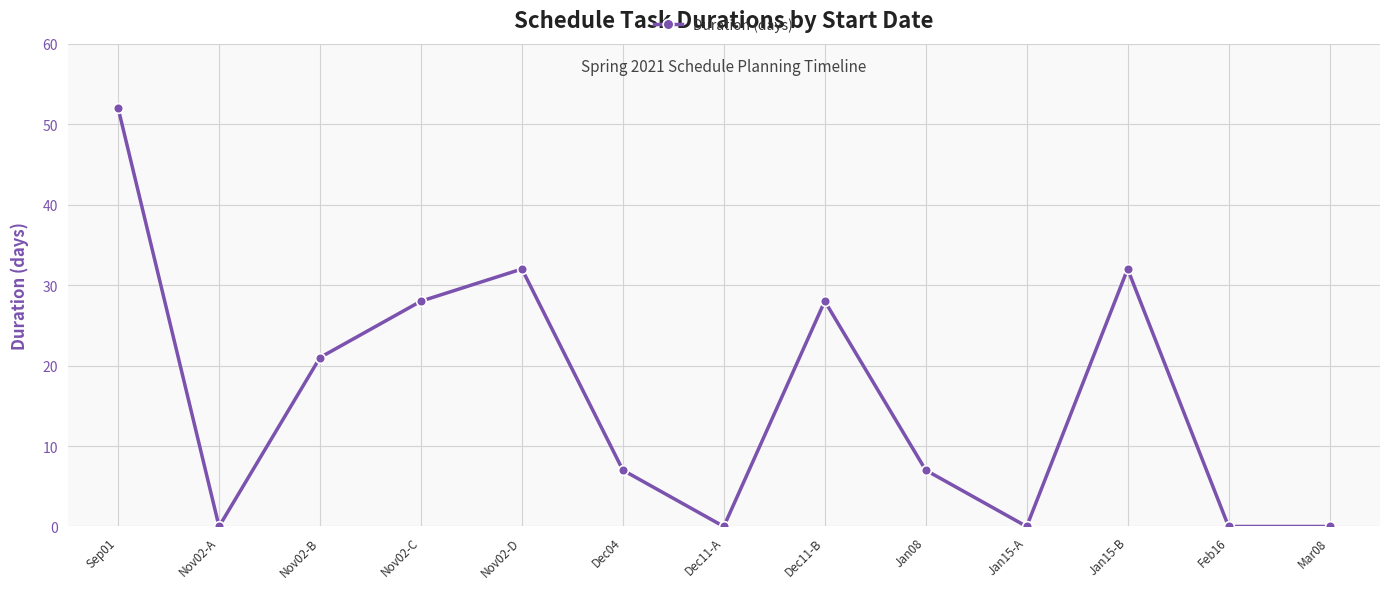

What is the sum of the values at Jan15-B and Sep01?

84